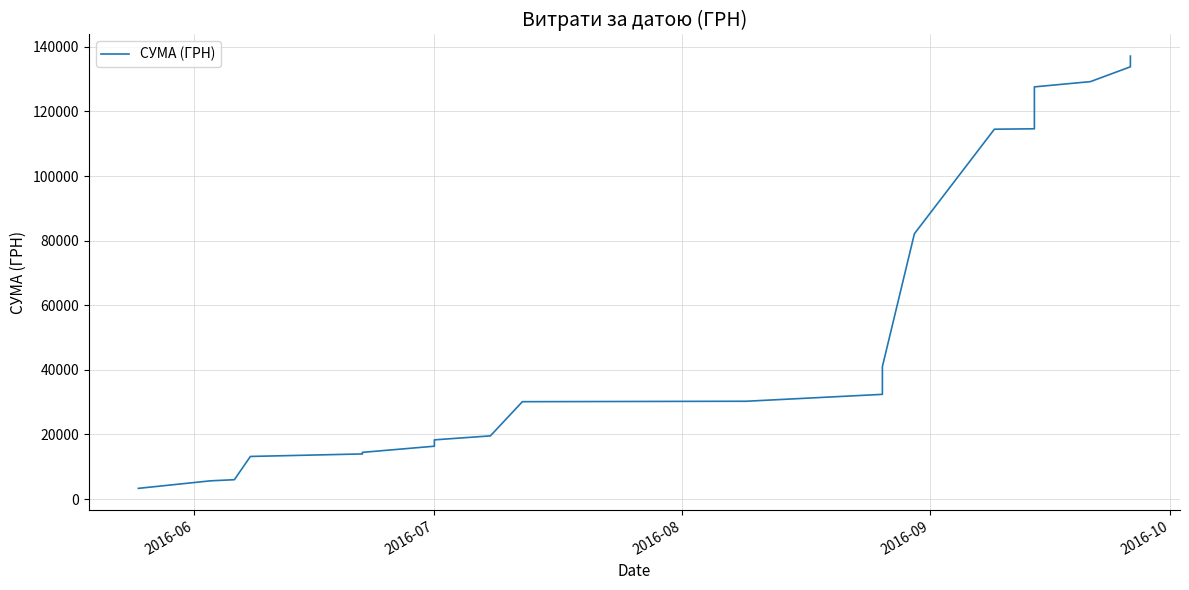

What is the average value?

73341.4